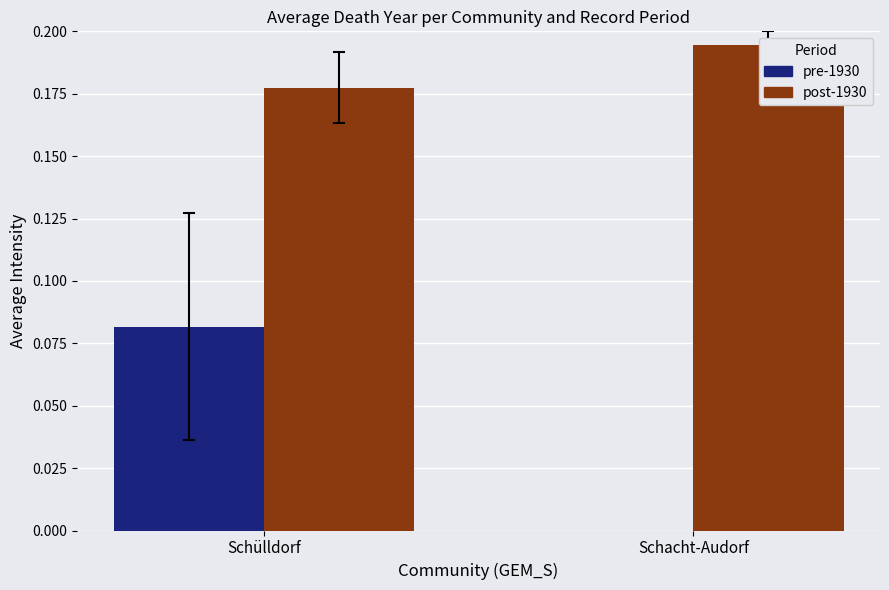

True or false: post-1930 has a value of 0.3 at Schacht-Audorf.

False